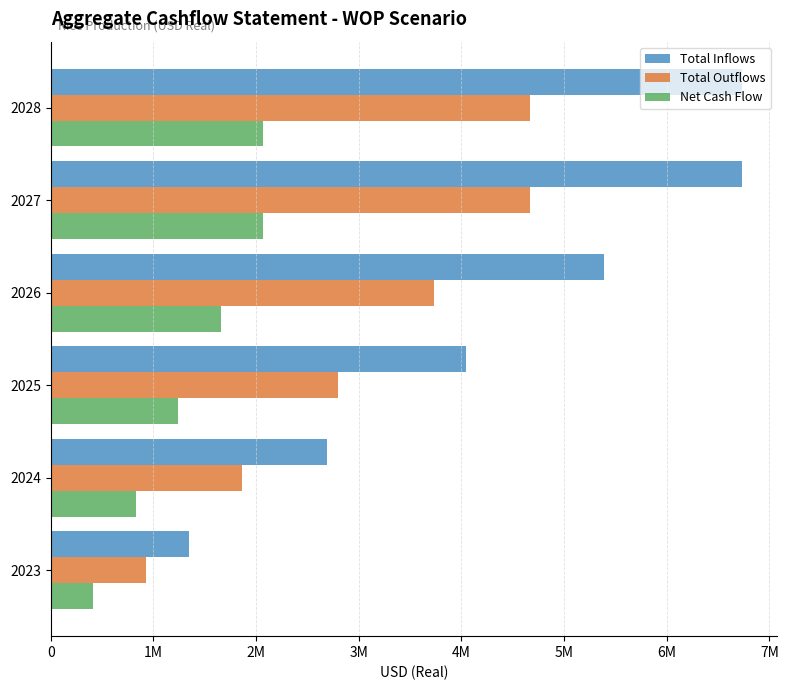

What is the value of the Net Cash Flow bar at the 3rd from the left?

1242753